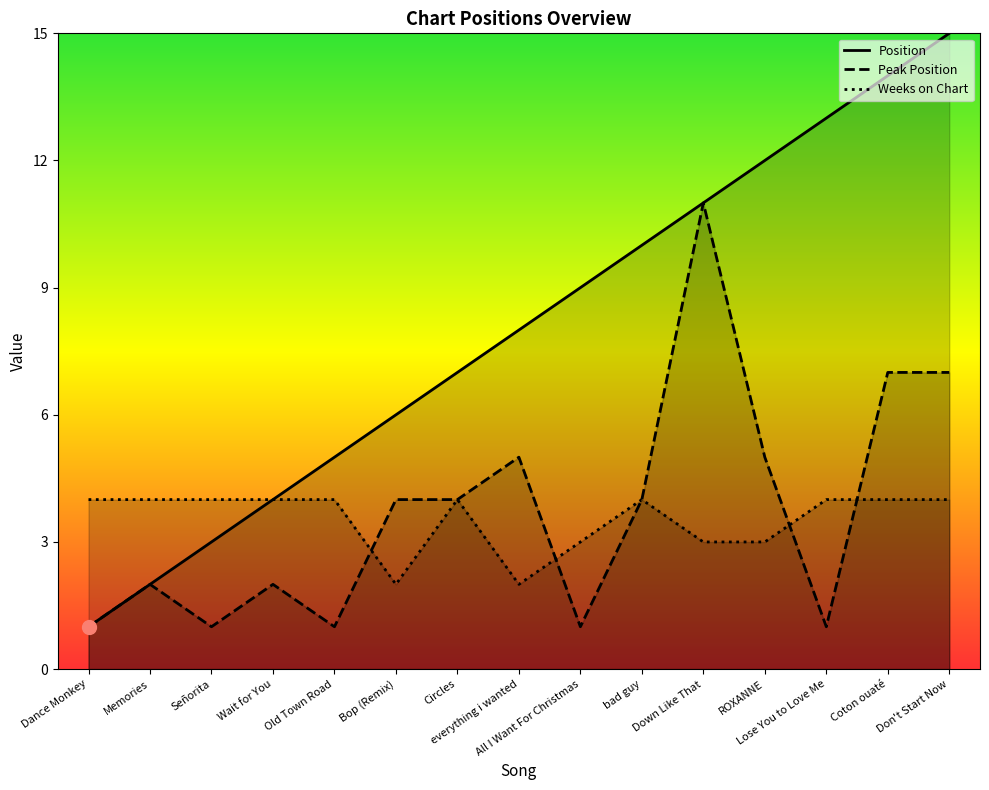

The Weeks on Chart series shows 3 at ROXANNE. True or false?

True